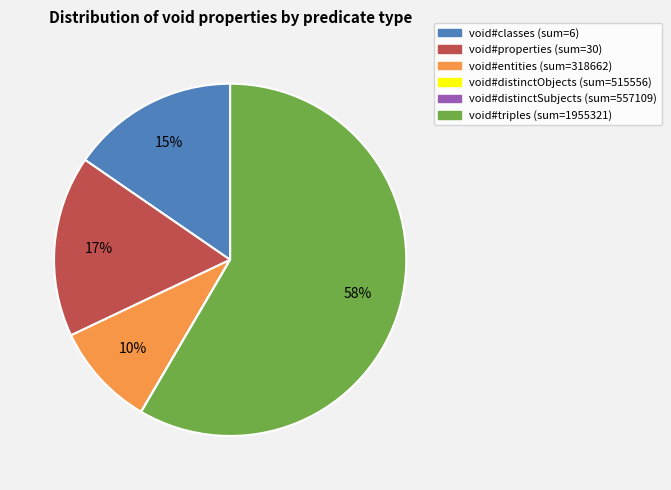

To the nearest percent, what is the difference between the largest and smallest slice percentages?

58%